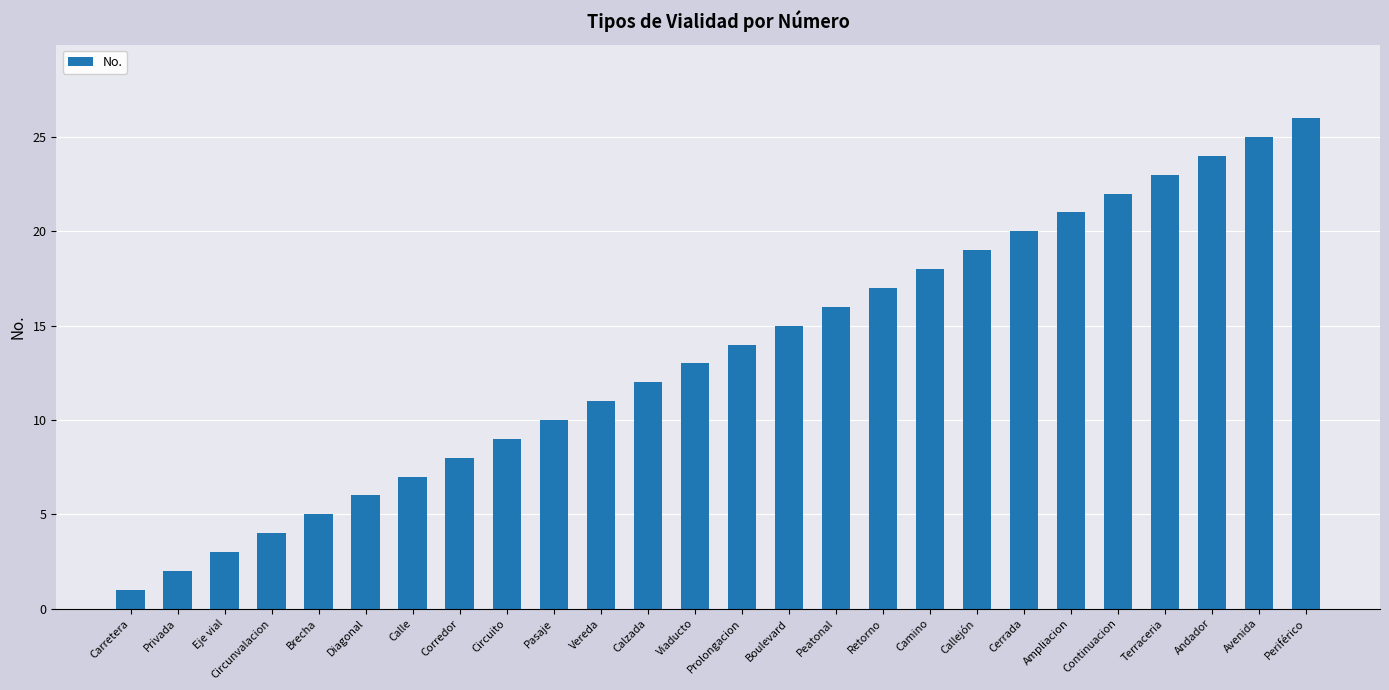

What is the minimum value shown in the chart?

1